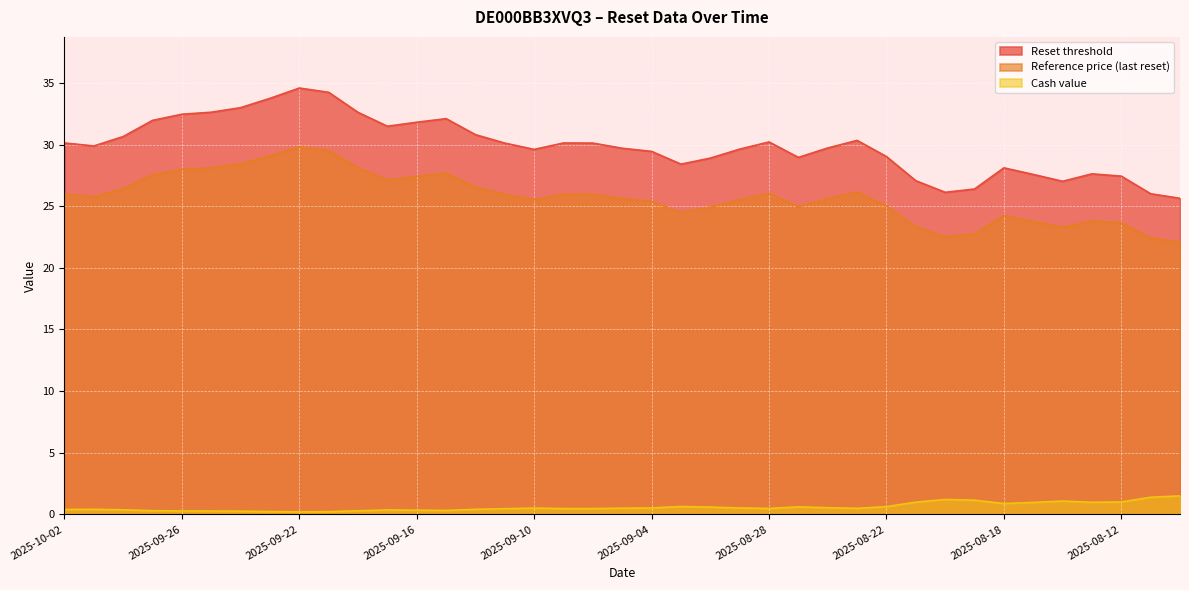

Which label corresponds to the largest value in the chart?

2025-09-22